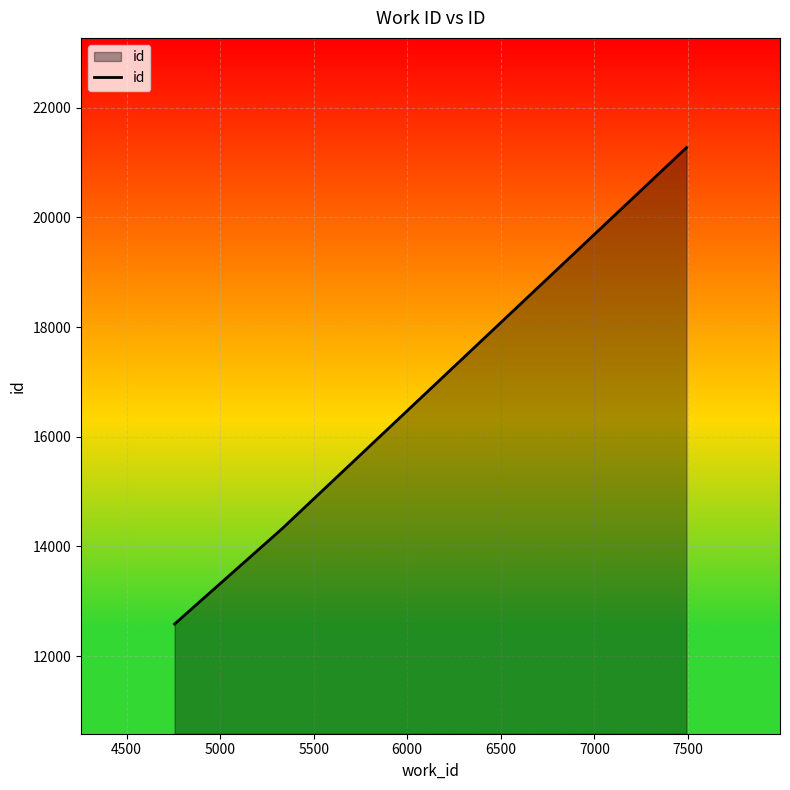

What is the smallest value displayed?

12587